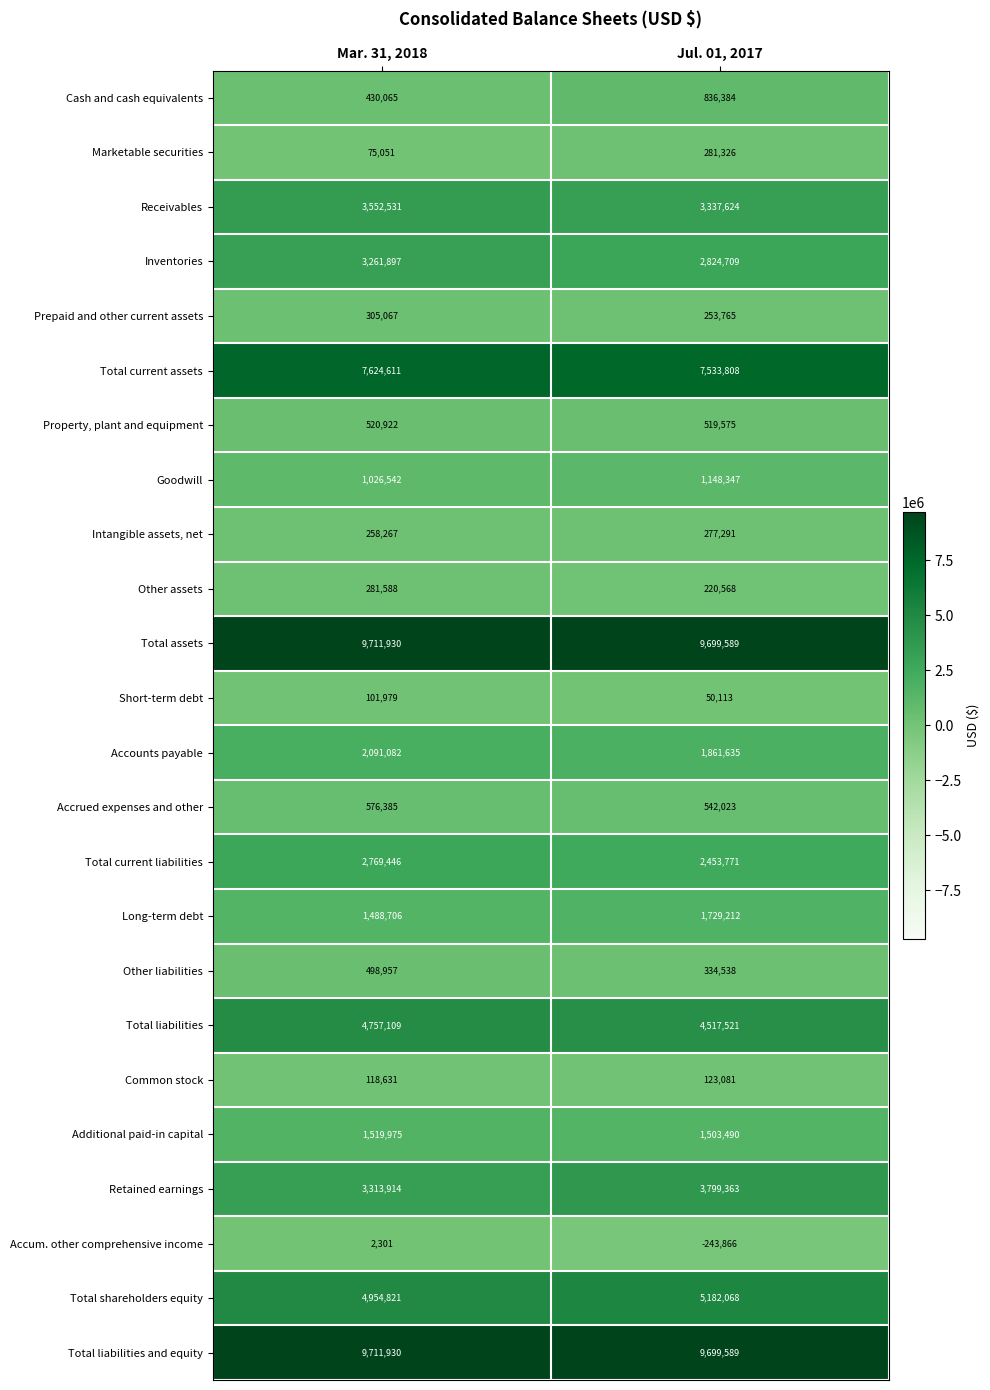

List the labels in order of Receivables value, smallest first.

Jul. 01, 2017, Mar. 31, 2018